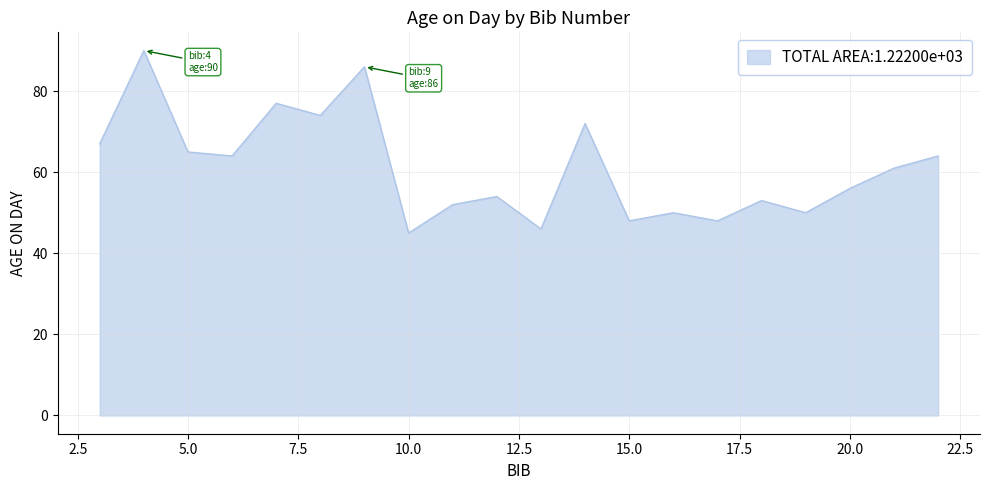

What is the greatest value displayed?

90